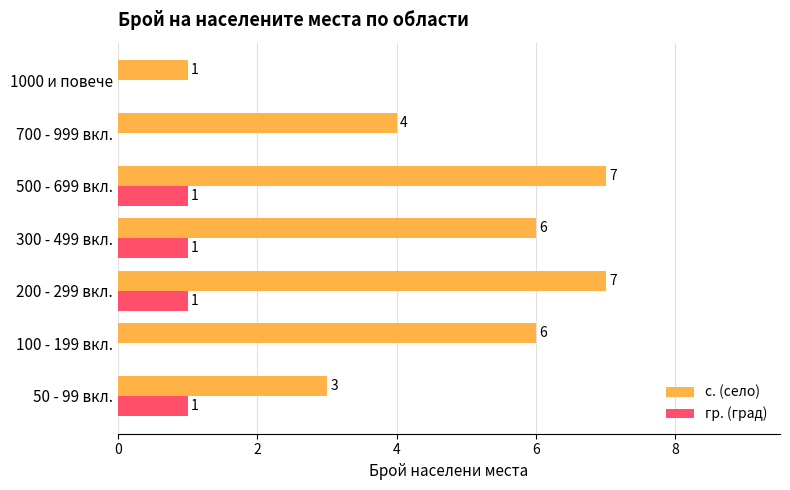

The value of гр. (град) at 500 - 699 вкл. is 0. True or false?

False